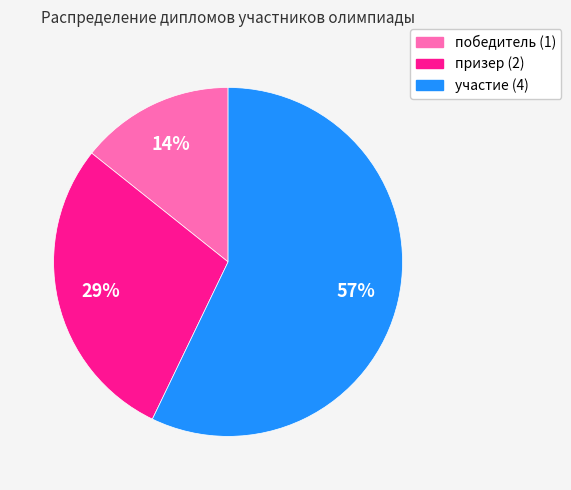

Which slice is the smallest?

победитель